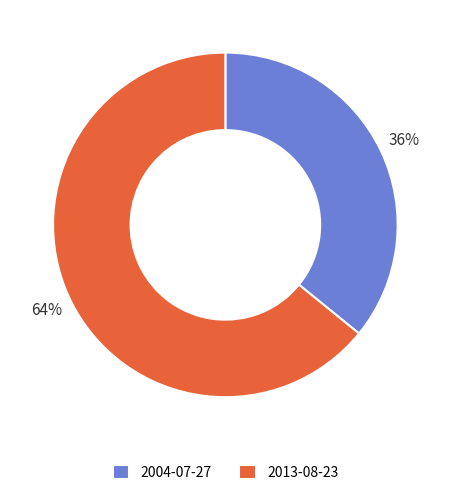

How many segments does this pie chart have?

2